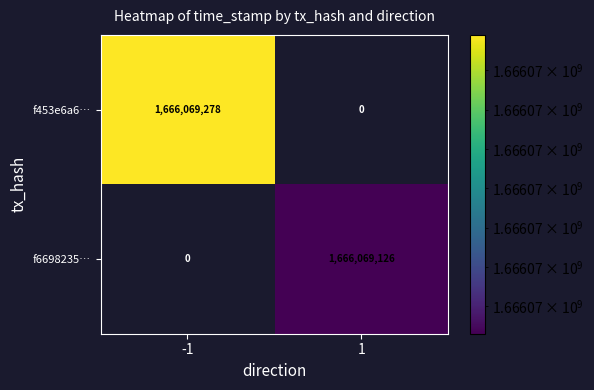

At how many categories does at least one series exceed 1436832063?

2